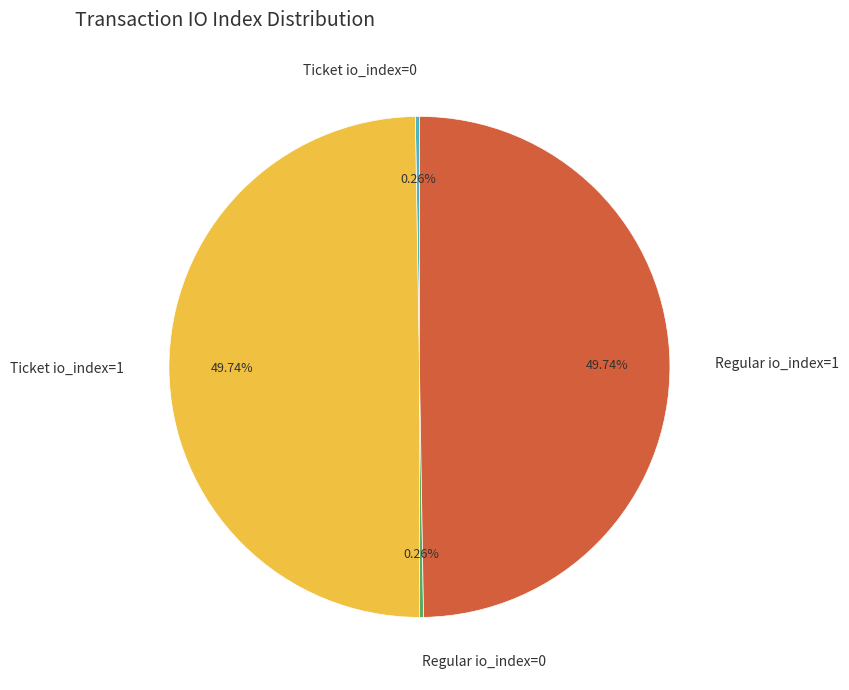

Combined, do Regular io_index=1 and Ticket io_index=1 account for over 50%?

Yes